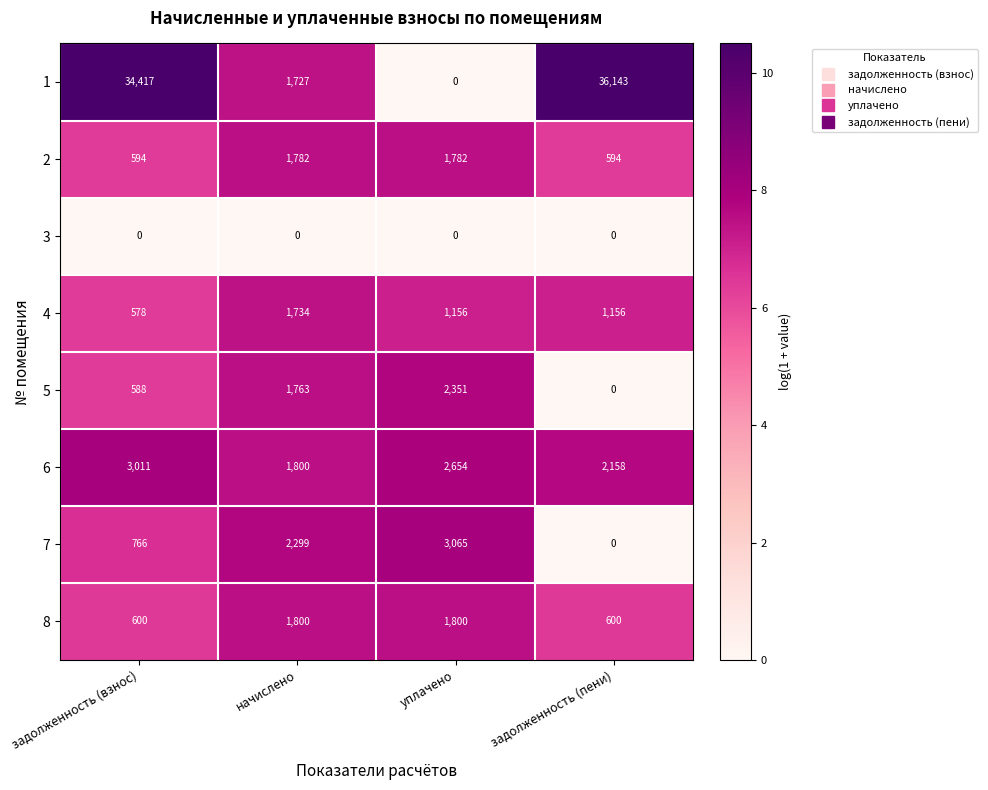

What is the difference between the 5 values at уплачено and начислено?

588